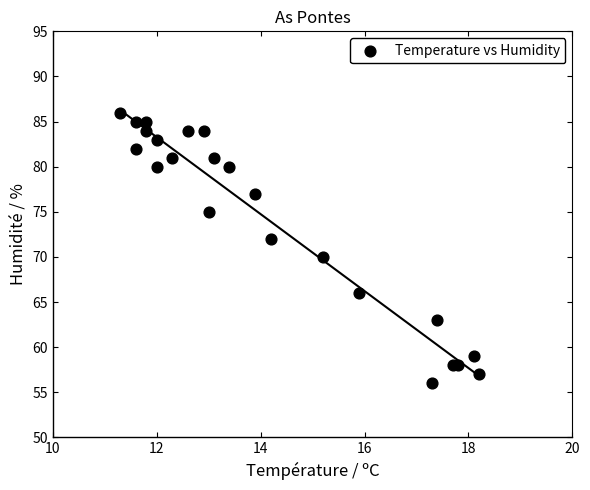

What is the range of Y values (max minus min)?

30